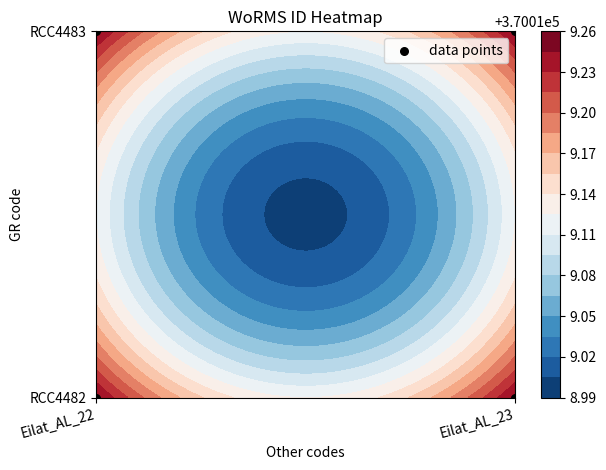

What is the difference between the maximum and minimum values?

1